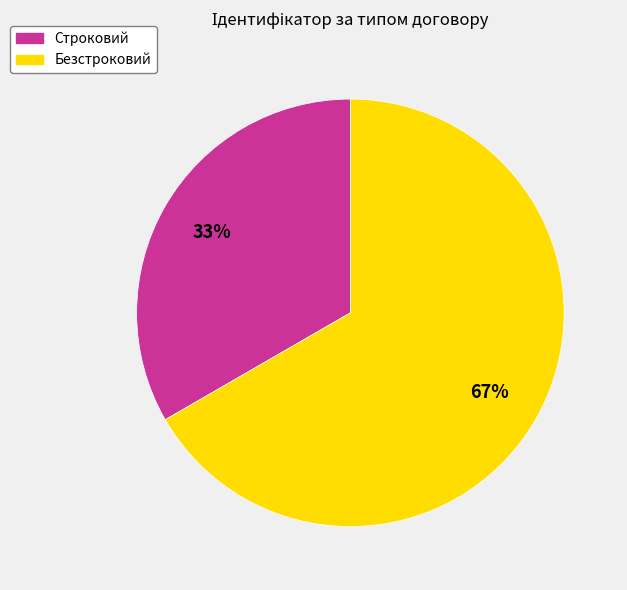

To the nearest percent, what is the average slice percentage?

50%